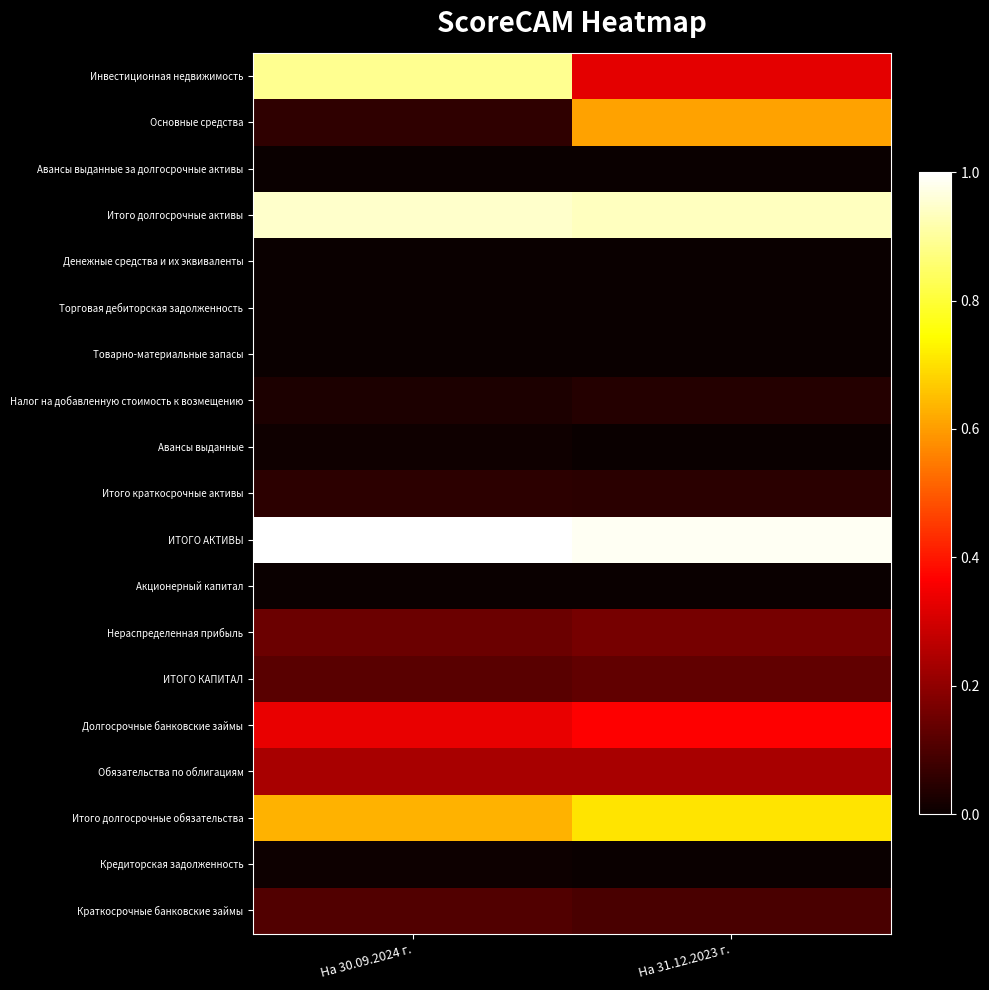

Between На 31.12.2023 г. and На 30.09.2024 г., which is larger?

На 30.09.2024 г.